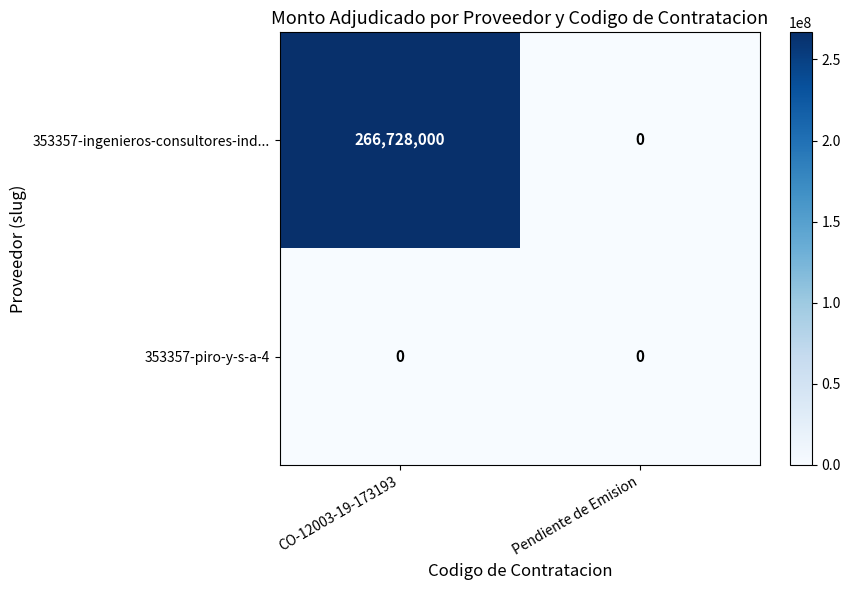

At which label does 353357-ingenieros-consultores-ind... reach its minimum?

Pendiente de Emision